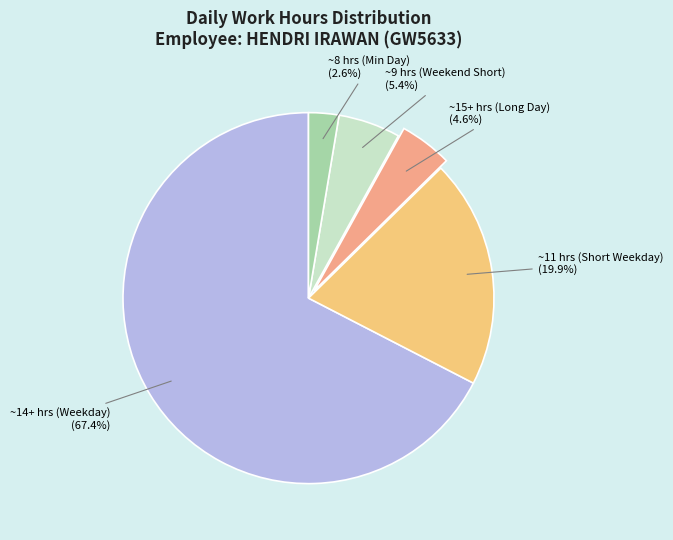

What percentage do ~14+ hrs (Weekday) and ~11 hrs (Short Weekday) together represent?

87.4%